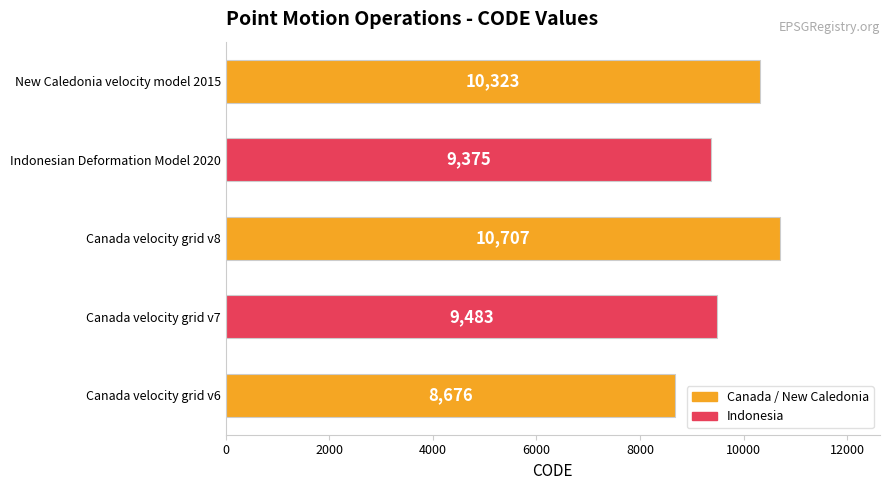

Rank the categories by value from highest to lowest.

Canada velocity grid v8, New Caledonia velocity model 2015, Canada velocity grid v7, Indonesian Deformation Model 2020, Canada velocity grid v6